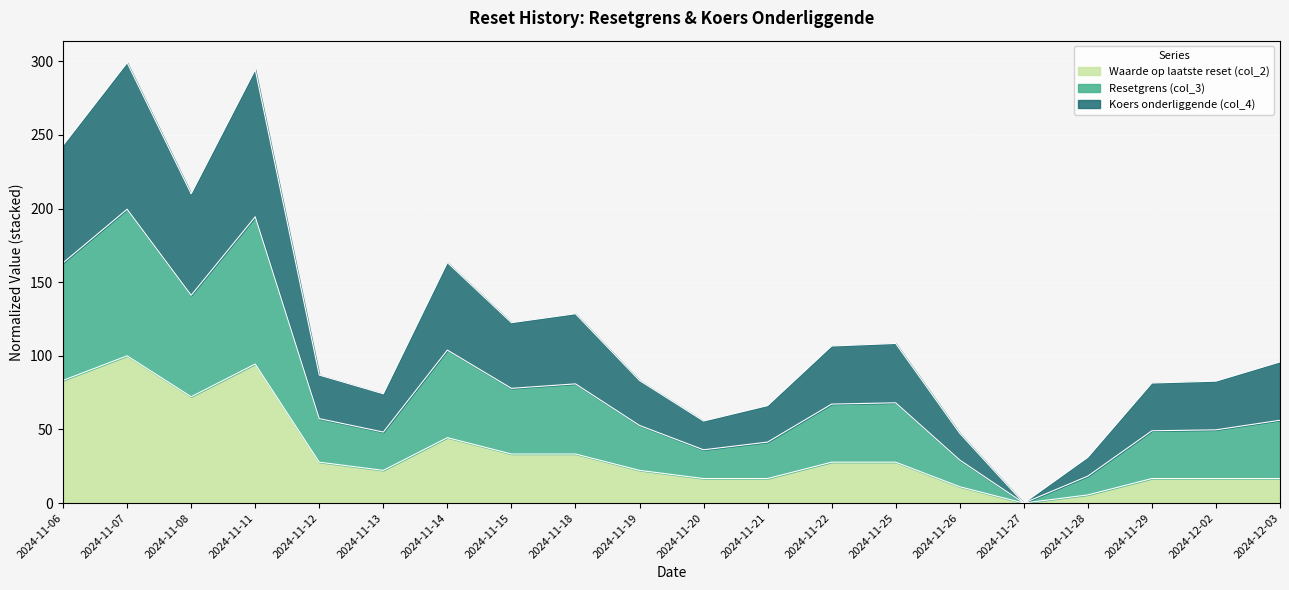

Is it true that Koers onderliggende (col_4) equals 111.0 at 2024-11-25?

False